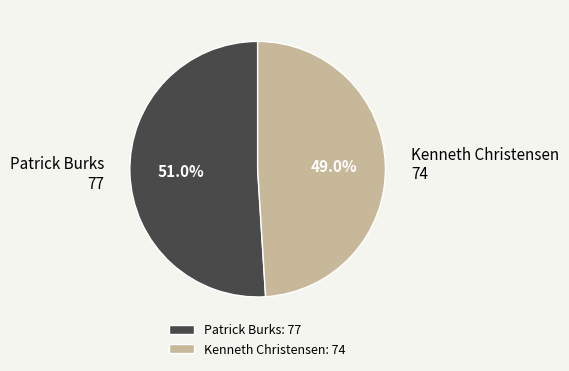

How many segments does this pie chart have?

2